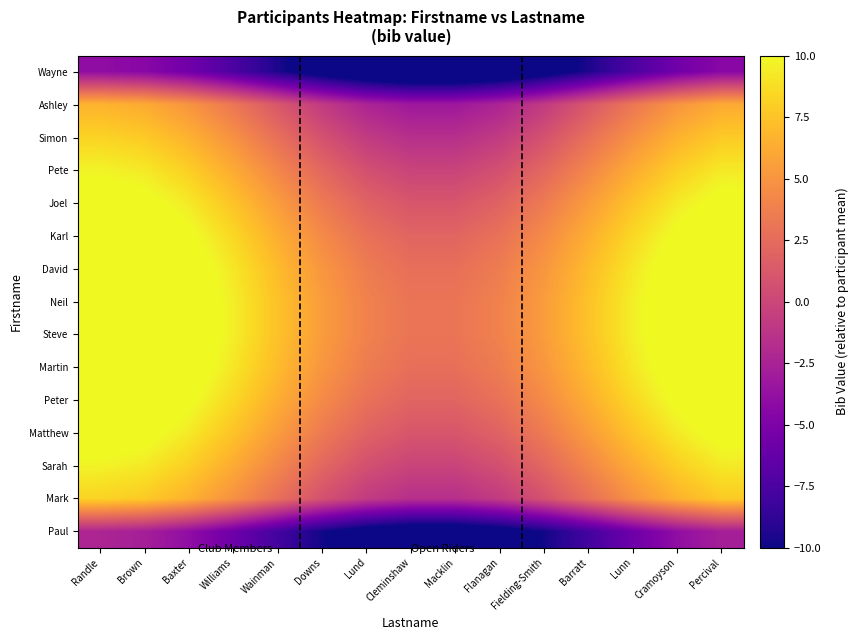

Rank the series by their maximum value, from lowest to highest.

Wayne, Paul, Ashley, Simon, Mark, Pete, Sarah, Joel, Matthew, Karl, Peter, David, Martin, Neil, Steve